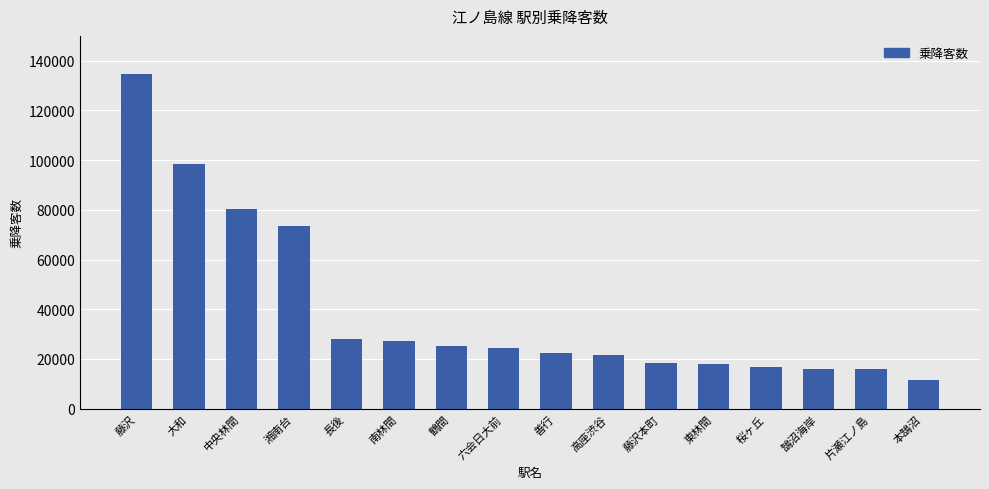

What is the average value?

39539